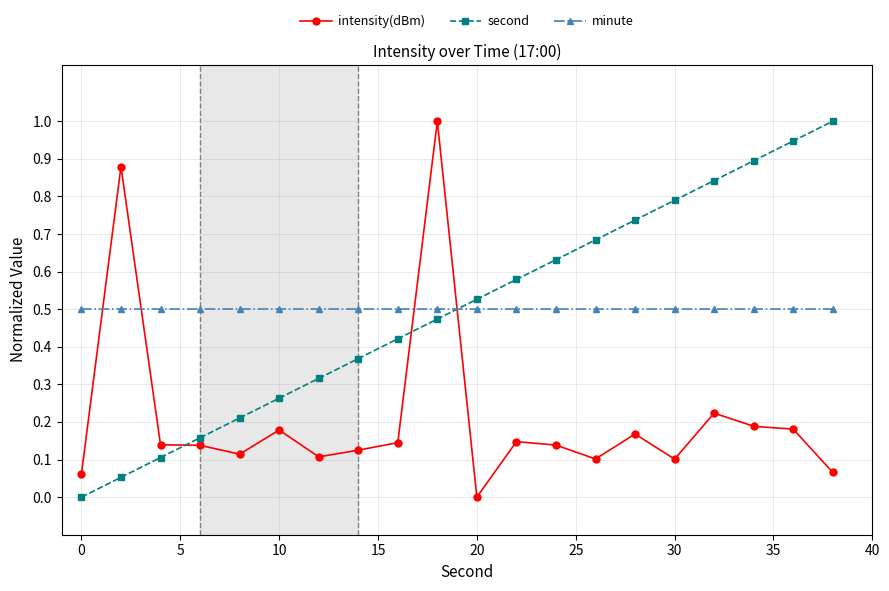

Does the chart display data point markers on the line(s)?

Yes